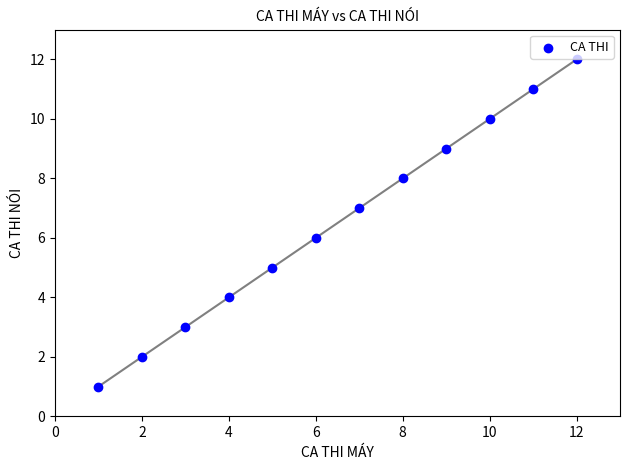

What is the range of Y values (max minus min)?

11